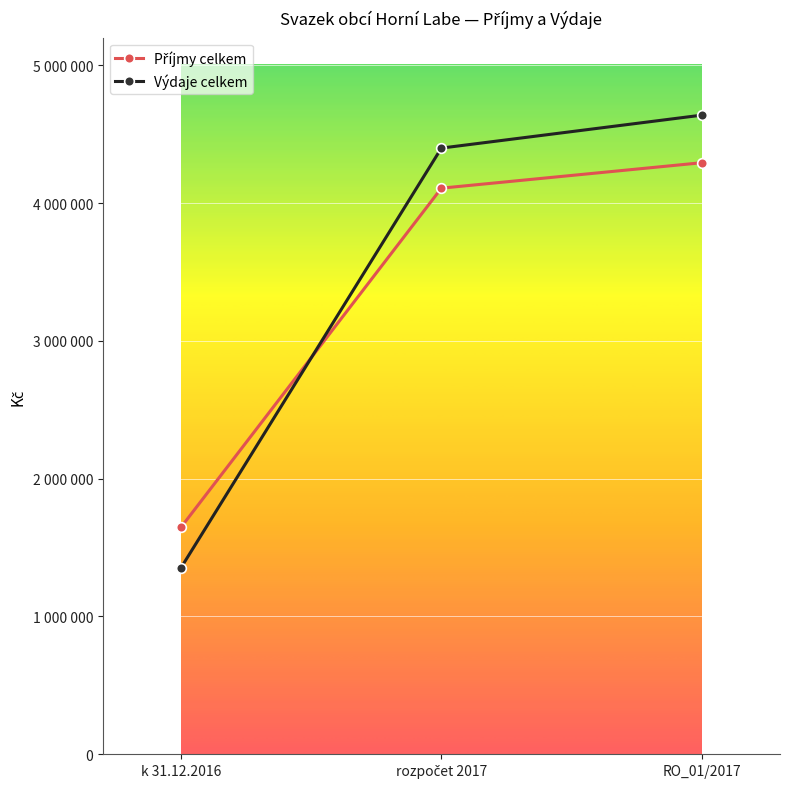

What is the sum of all Výdaje celkem values?

10389809.5